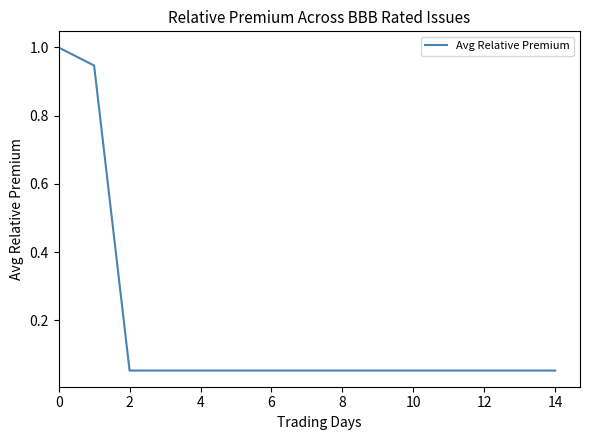

True or false: the data has more than 1 interior local peaks.

False